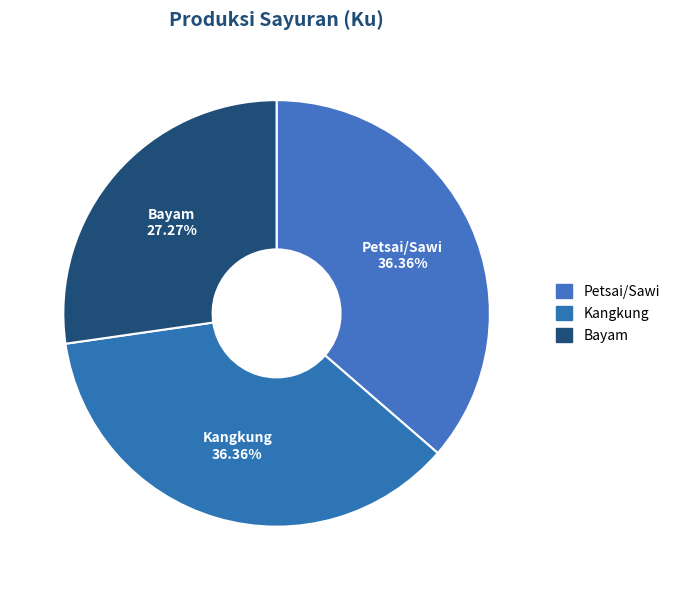

What portion of the pie excludes Kangkung?

63.6%